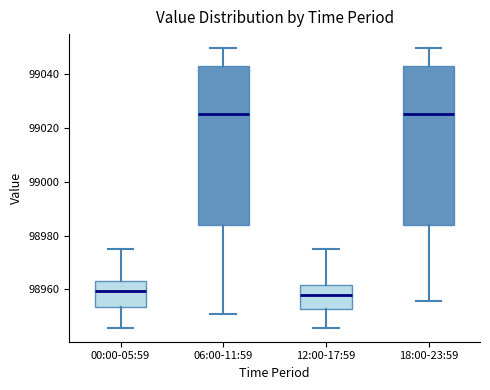

Reading left to right, transcribe this box plot: for each box, give where its median line is, the range the box spans, and where its two whiskers end, as read against the y-axis. The values are not printed on the chart, so give them approximately, as read against the axis.

00:00-05:59: median 98960, box 98954 to 98964, whiskers 98946 to 98974
06:00-11:59: median 99026, box 98984 to 99044, whiskers 98950 to 99050
12:00-17:59: median 98958, box 98952 to 98962, whiskers 98946 to 98974
18:00-23:59: median 99026, box 98984 to 99044, whiskers 98956 to 99050